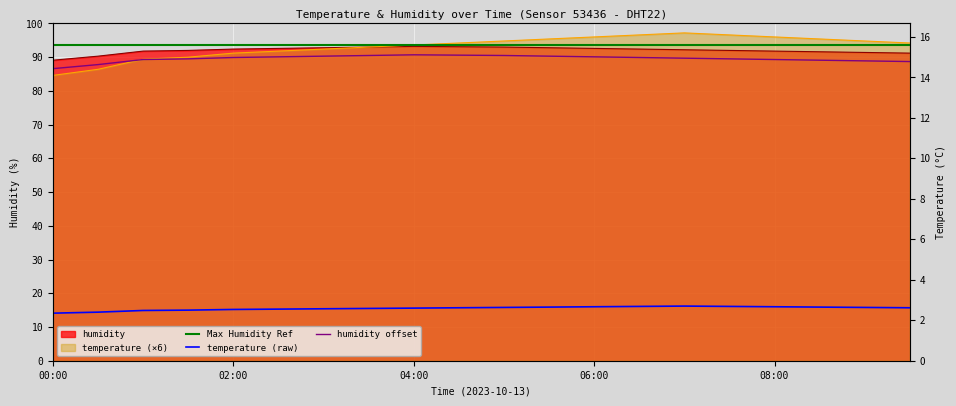

The value of Max Humidity Ref at 5 is 93.5. True or false?

True